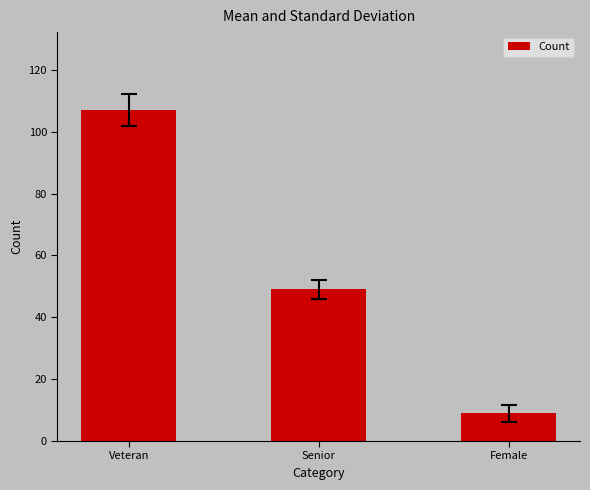

At which category does the chart reach its minimum across all series?

Female